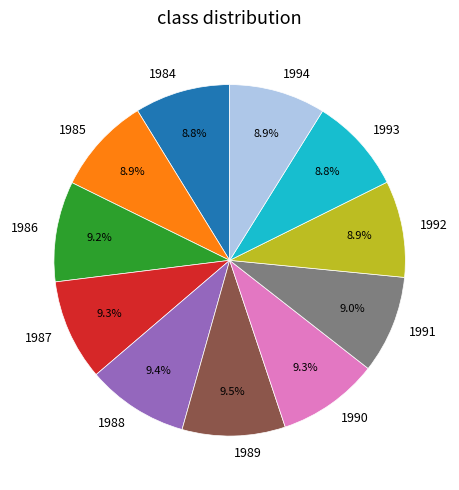

Approximately how many times larger is the value at 1985 compared to 1991?

1.0